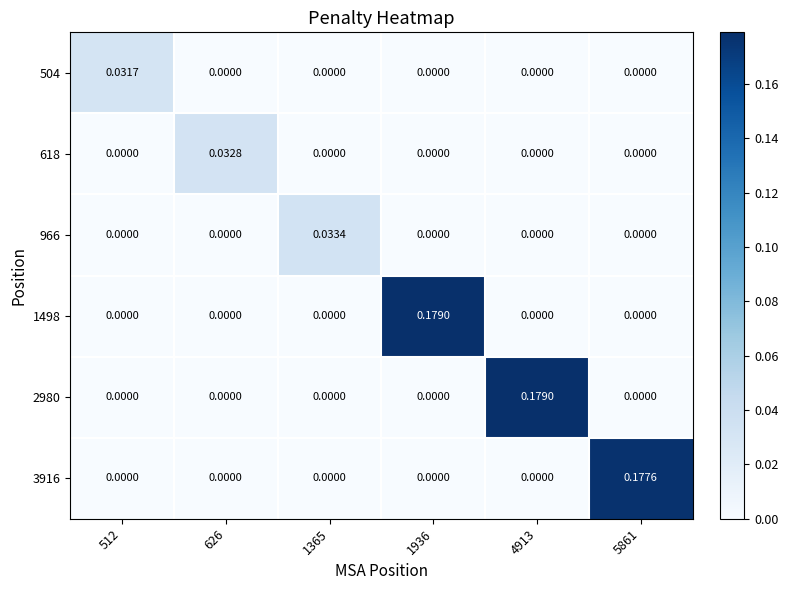

How many values in 1498 are above zero?

1